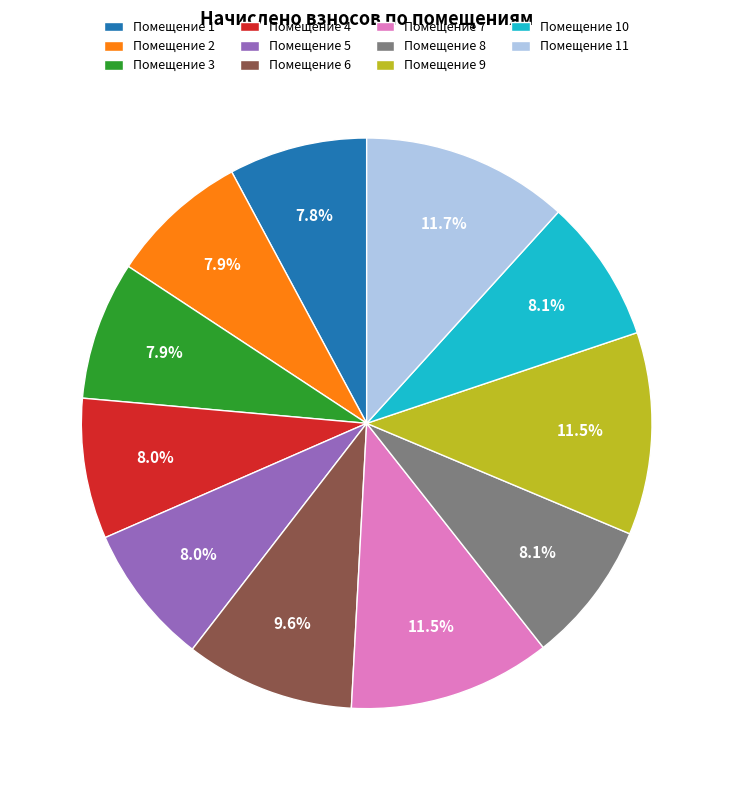

Does Помещение 5 account for over 50% of the chart?

No